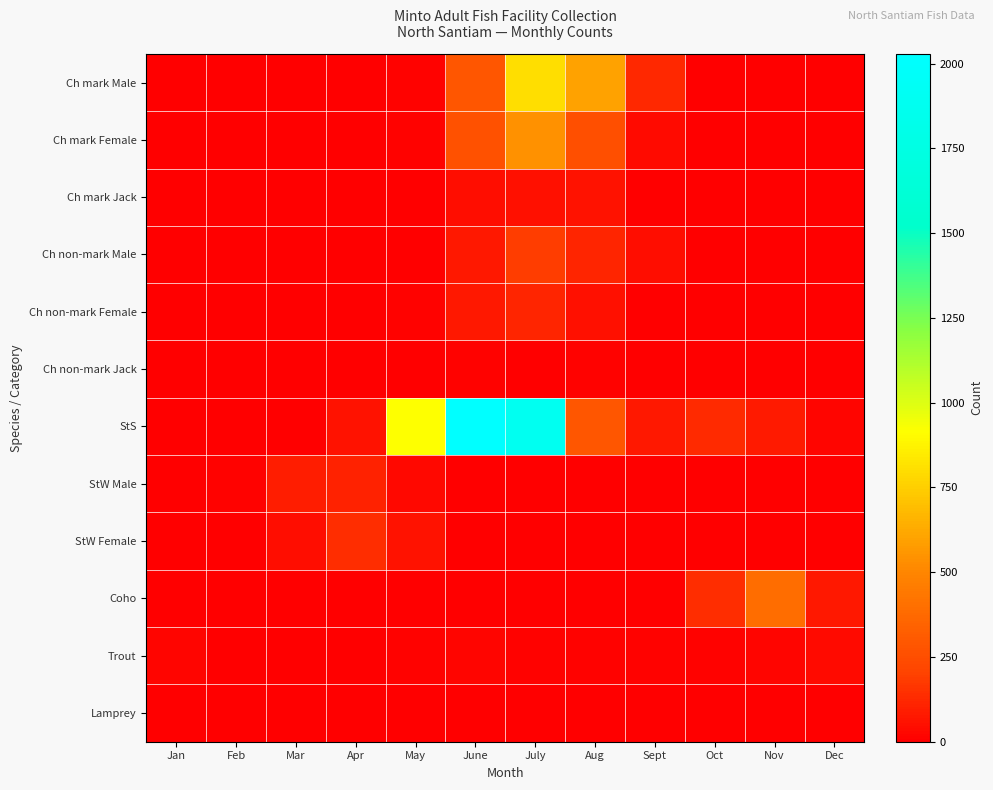

What is the difference between the highest and lowest values at May?

917